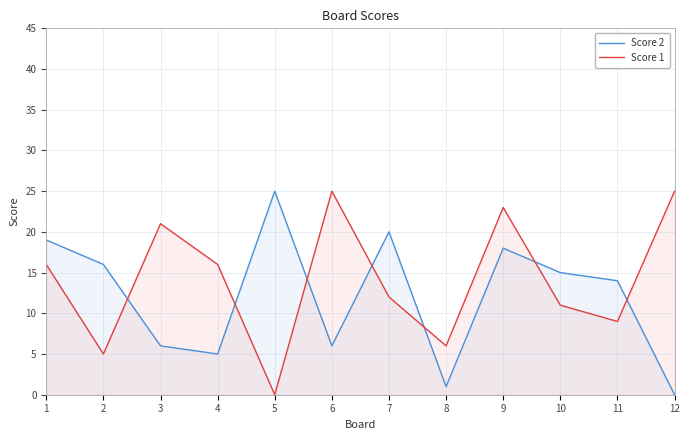

Is it true that Score 2 equals 1 at 8?

True